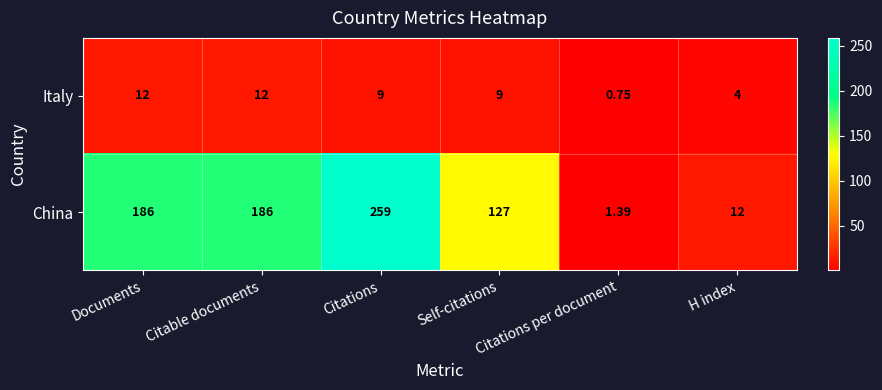

List the series in order of their overall mean, highest first.

China, Italy